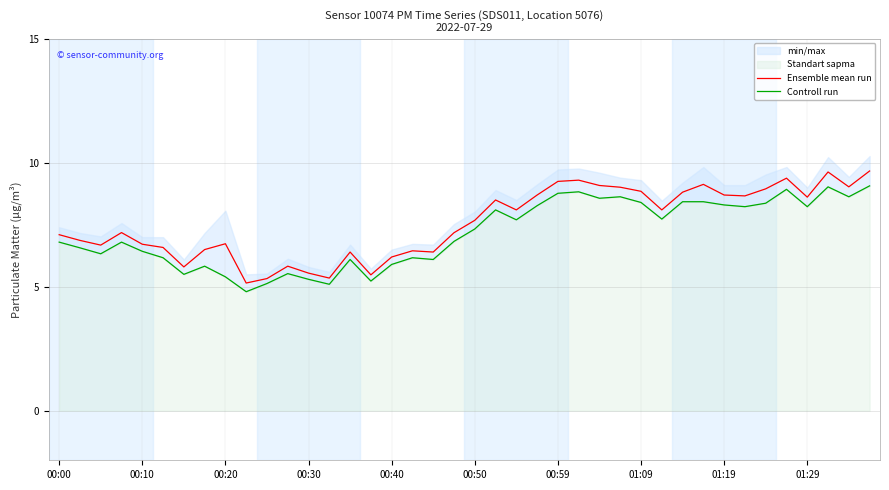

Is it true that Ensemble mean run equals 8.9 at 01:09?

True